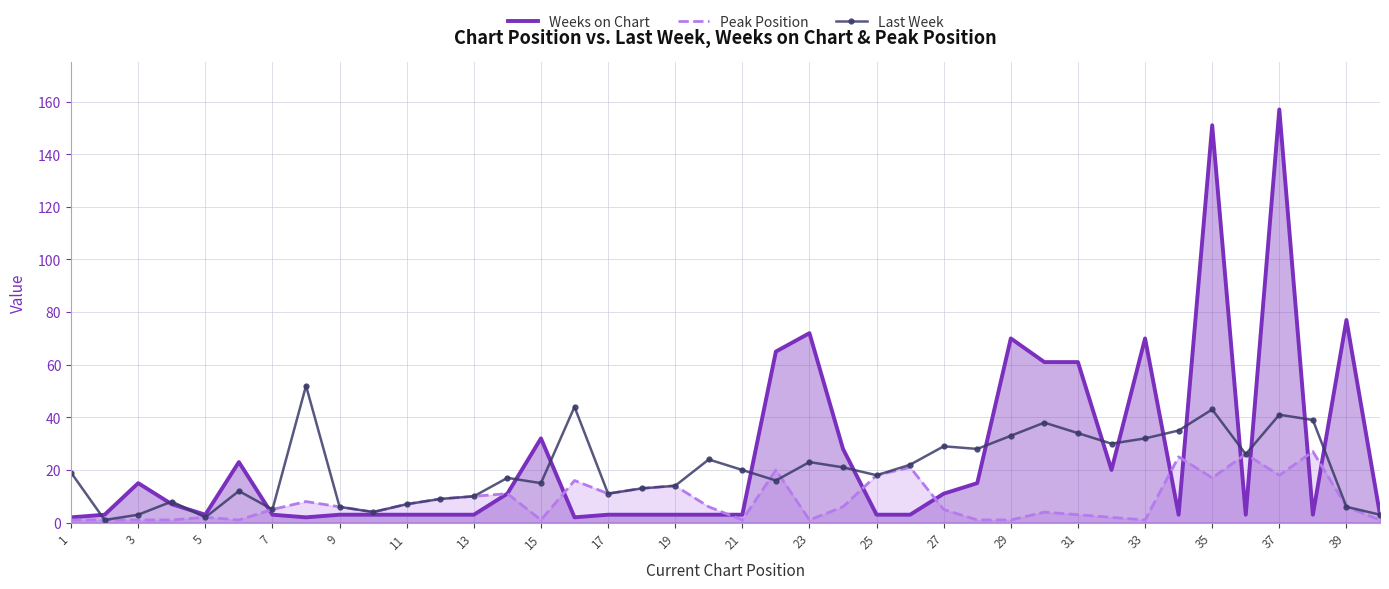

What are all the series names shown in the legend?

Weeks on Chart, Peak Position, Last Week